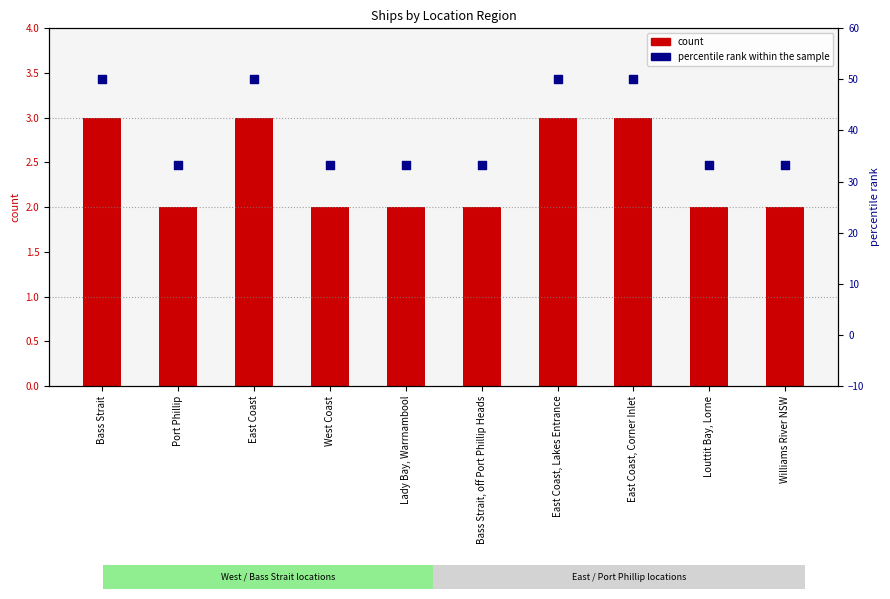

Which series has the largest total across all categories?

percentile rank within the sample